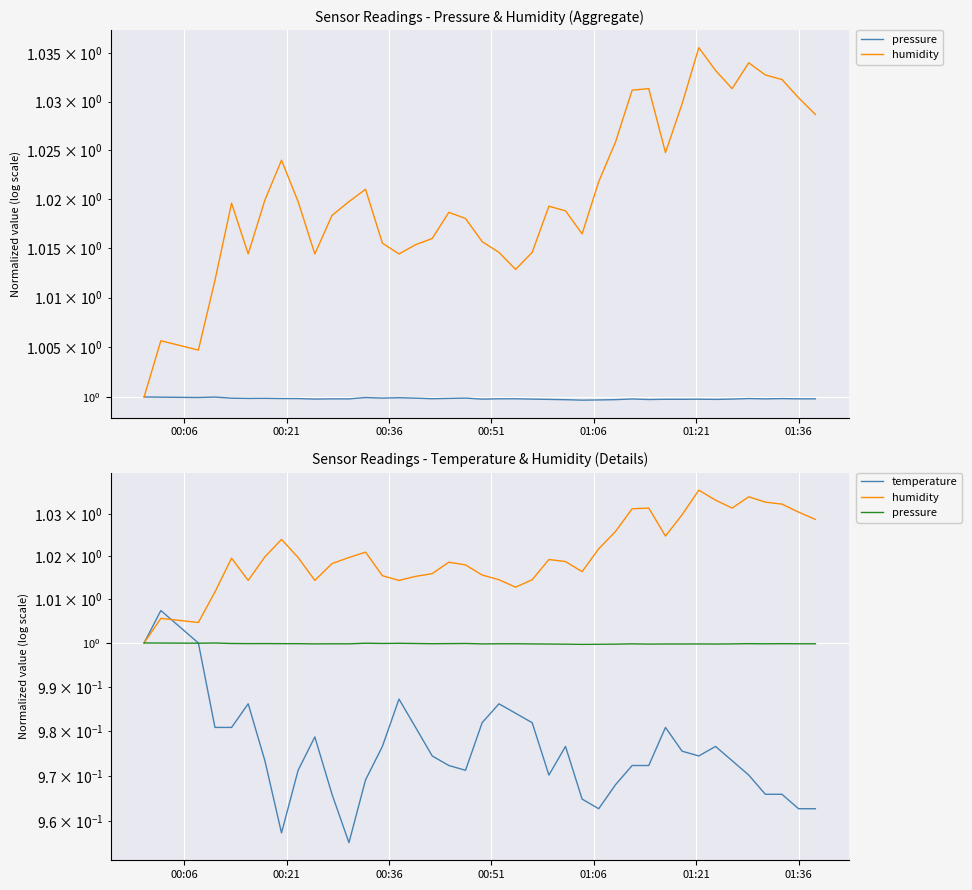

The value of humidity at 20 is 0.6. True or false?

False